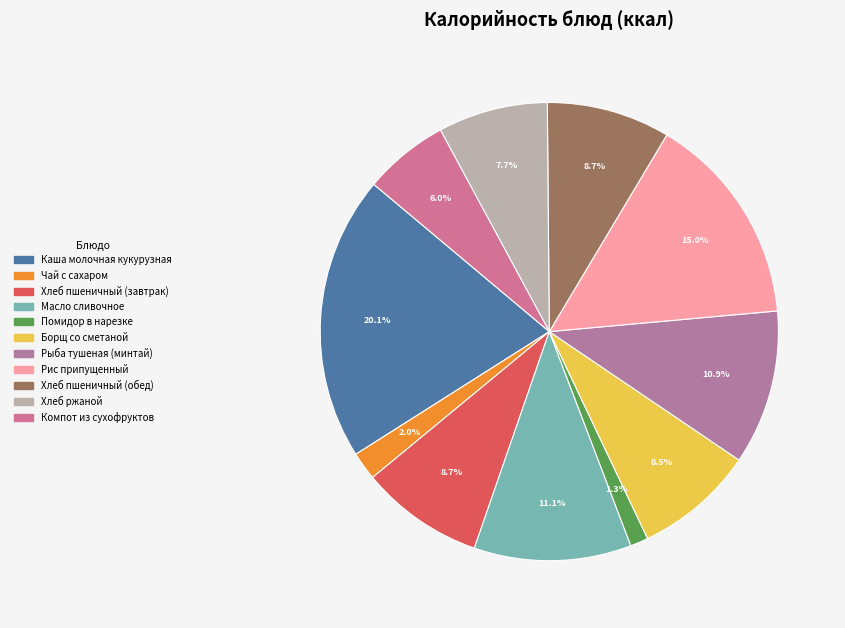

Count the number of slices in the pie.

11